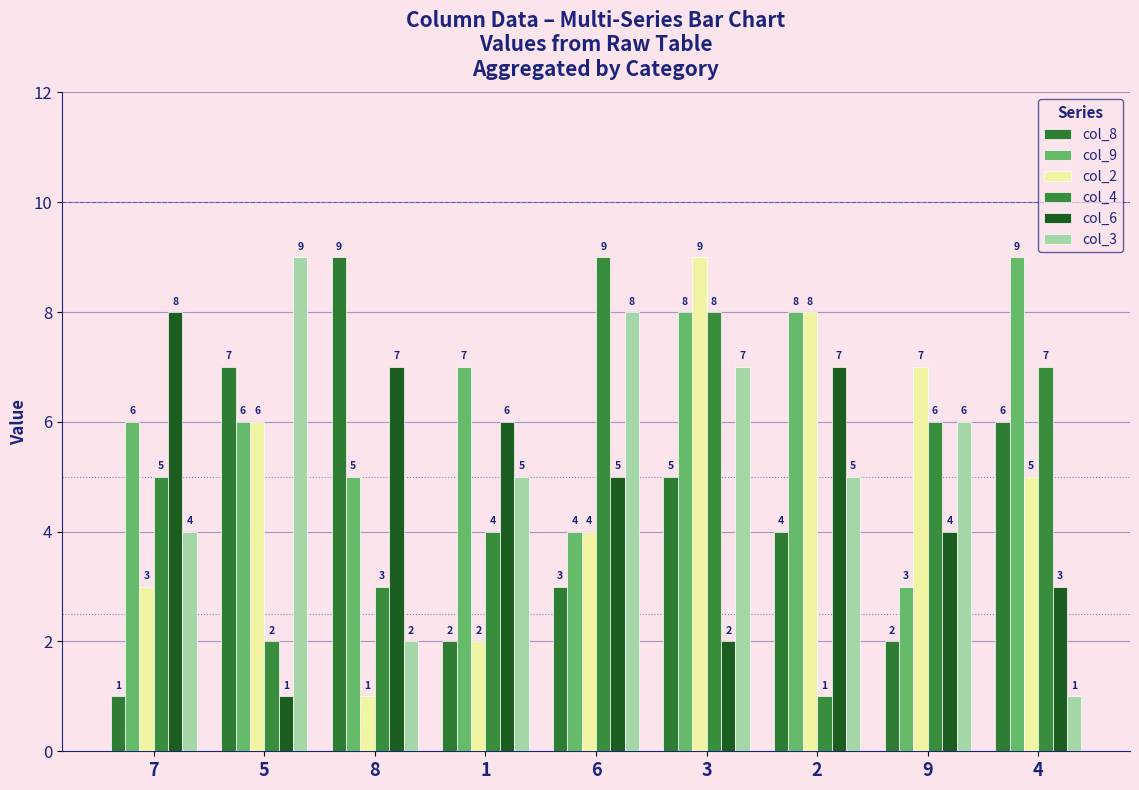

Reading right to left, extract all data points from this chart.

col_8: 4=6	9=2	2=4	3=5	6=3	1=2	8=9	5=7	7=1
col_9: 4=9	9=3	2=8	3=8	6=4	1=7	8=5	5=6	7=6
col_2: 4=5	9=7	2=8	3=9	6=4	1=2	8=1	5=6	7=3
col_4: 4=7	9=6	2=1	3=8	6=9	1=4	8=3	5=2	7=5
col_6: 4=3	9=4	2=7	3=2	6=5	1=6	8=7	5=1	7=8
col_3: 4=1	9=6	2=5	3=7	6=8	1=5	8=2	5=9	7=4